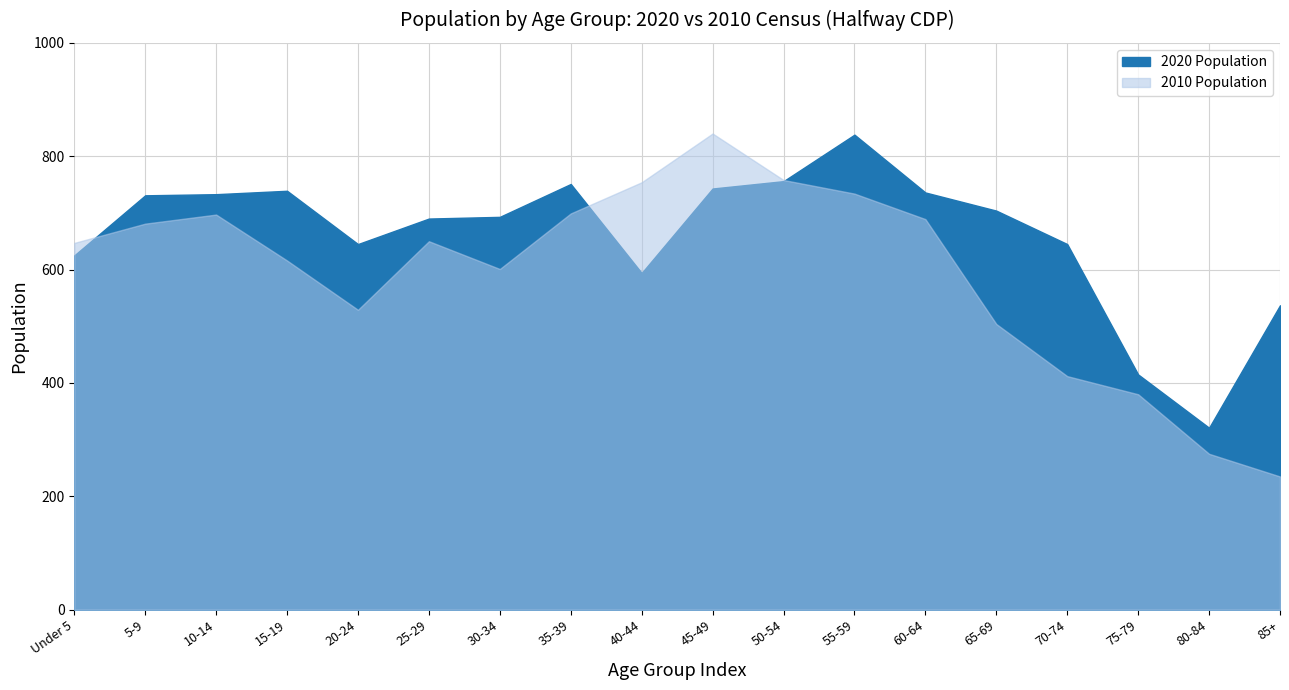

How many categories are shown in the chart?

18